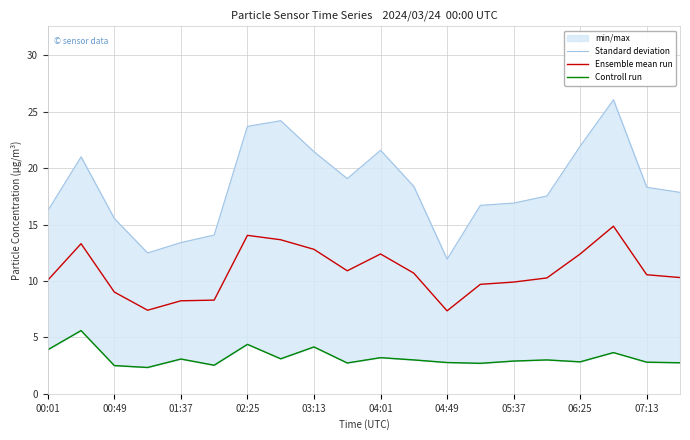

How many lines are shown in the chart?

3